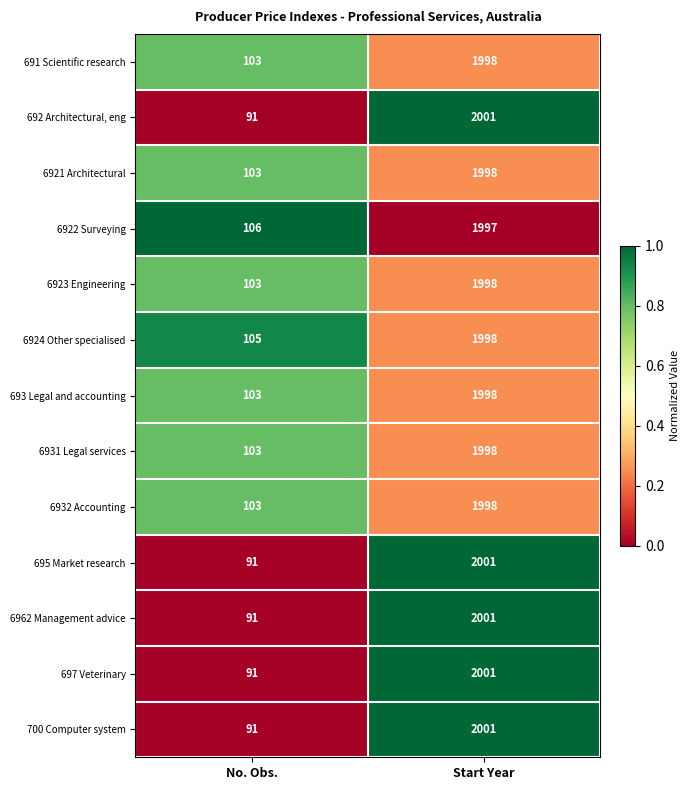

What is the spread (max minus min) of values at No. Obs.?

15